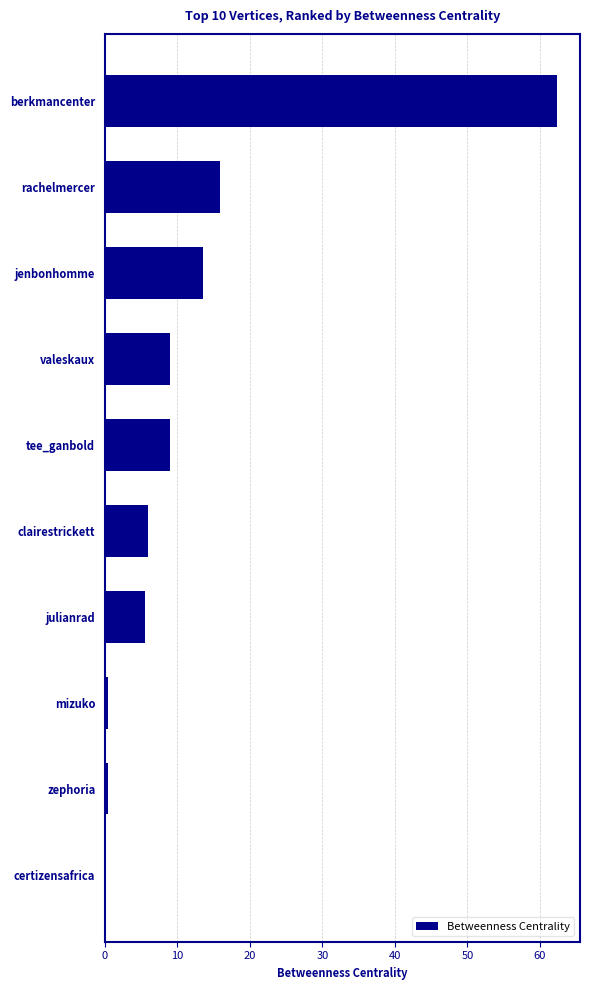

Are the bars horizontal?

Yes